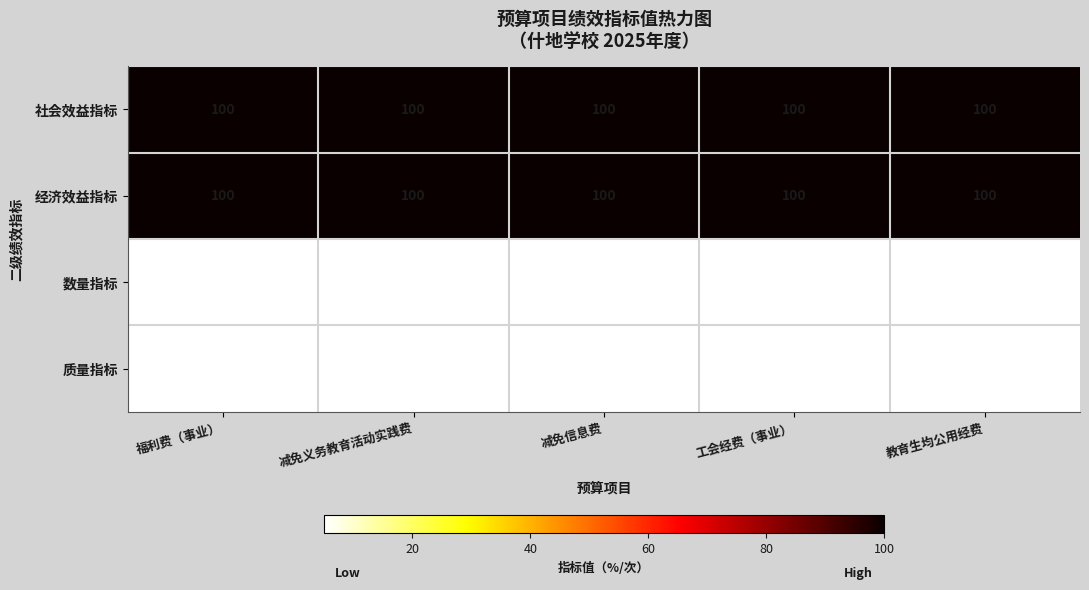

What is the average value of the 质量指标 series?

5